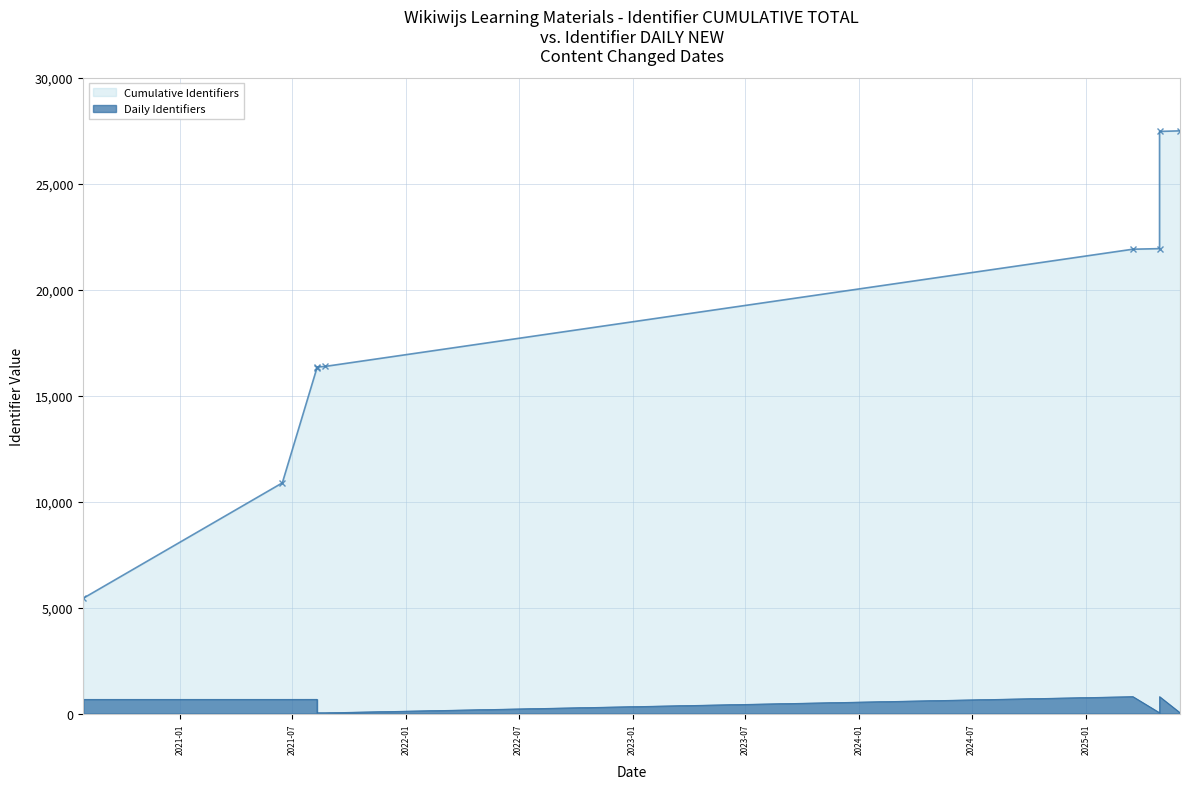

Which series has the largest total across all categories?

Cumulative Identifiers